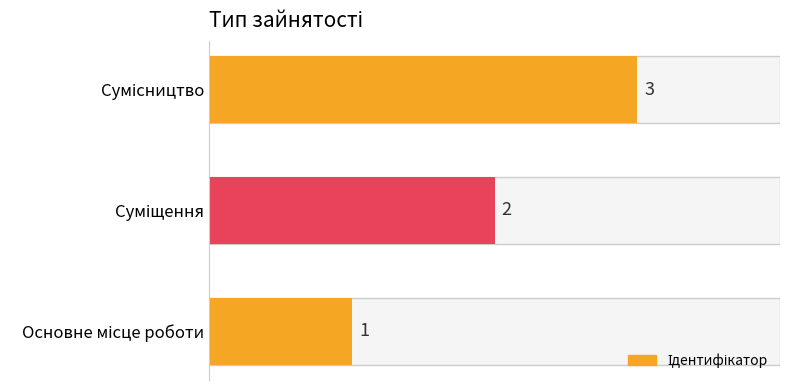

Count the number of categories in the chart.

3